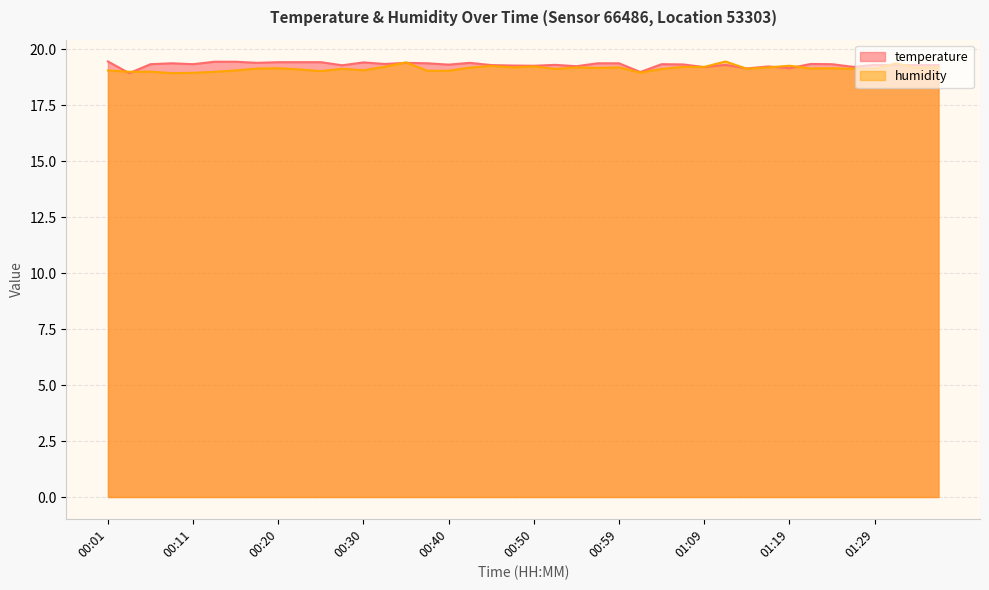

Rank the categories by temperature value from highest to lowest.

00:01, 00:13, 00:16, 00:20, 00:23, 00:25, 00:30, 00:18, 00:35, 00:42, 00:08, 00:37, 00:57, 00:59, 00:32, 01:21, 00:06, 00:11, 01:04, 01:24, 01:07, 00:40, 00:52, 01:12, 01:29, 00:45, 01:31, 01:34, 01:36, 00:28, 00:47, 00:50, 00:54, 01:17, 01:26, 01:09, 01:19, 01:14, 01:02, 00:03